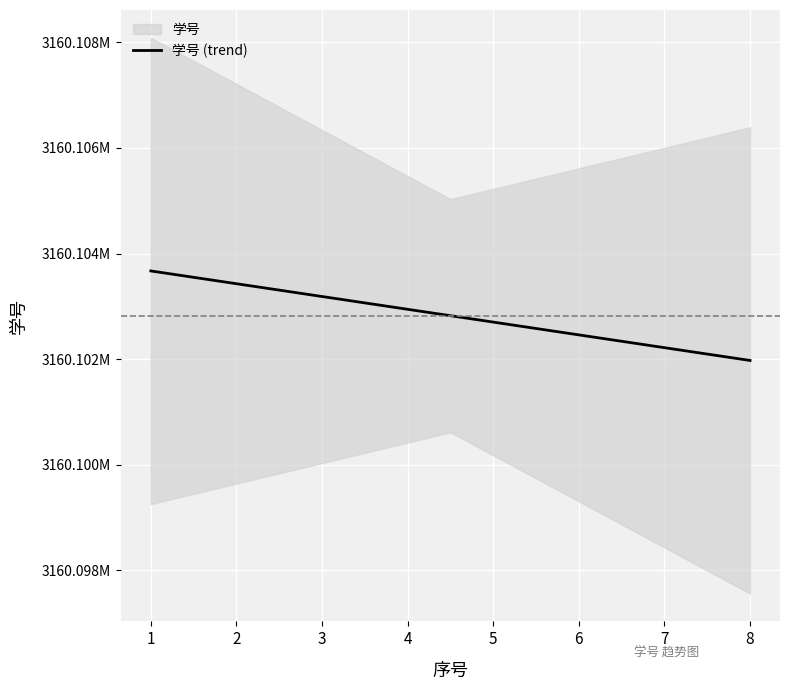

What is the value of the 5th point from the left?

3160103850